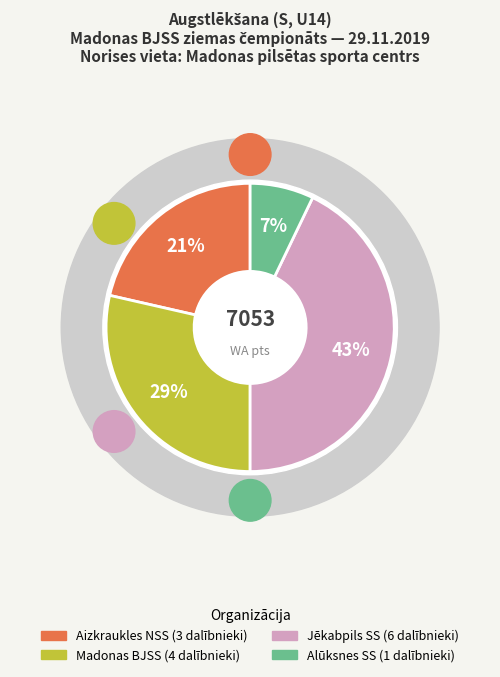

What percentage is NOT represented by Madonas BJSS?

71.4%